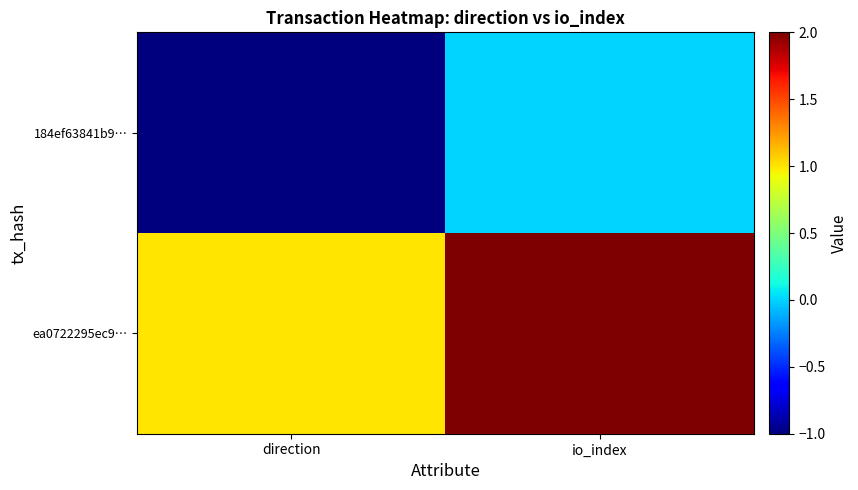

Reading left to right, list all the values displayed in this chart.

184ef63841b9…: direction=-1	io_index=0
ea0722295ec9…: direction=1	io_index=2